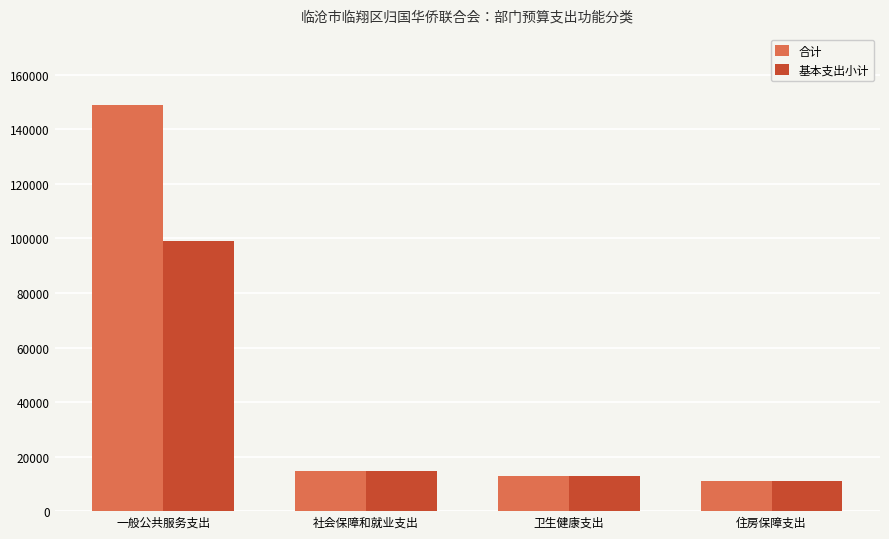

What position from the right is 住房保障支出?

1